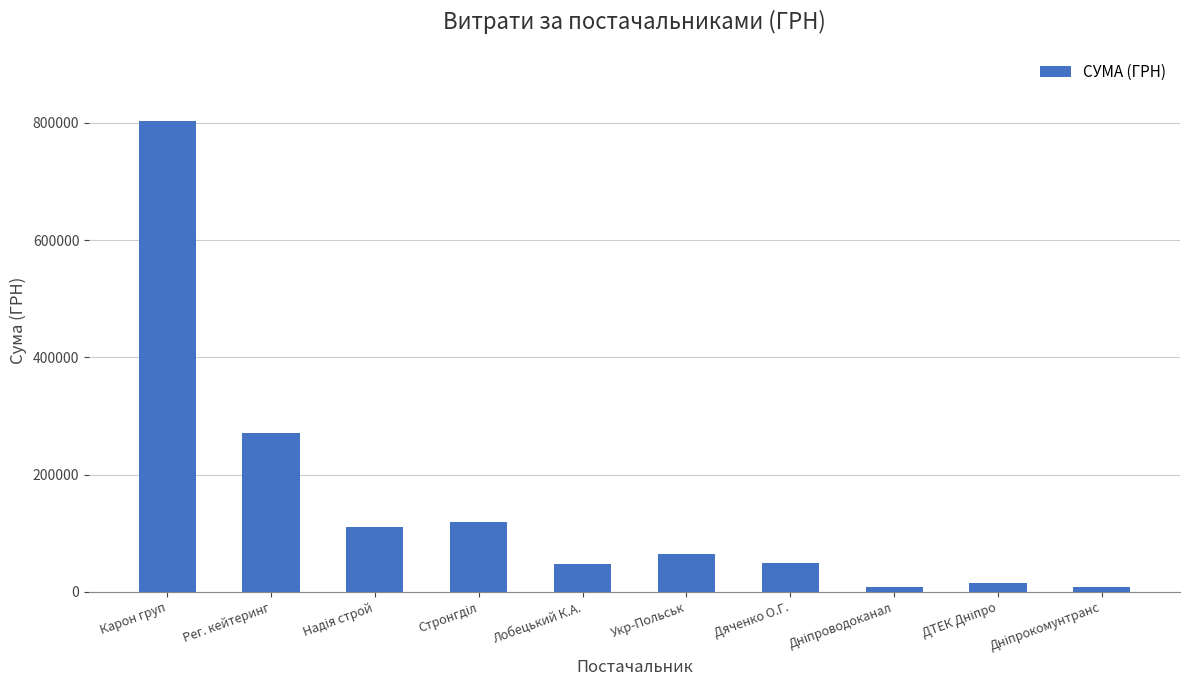

What is the average value?

149562.4